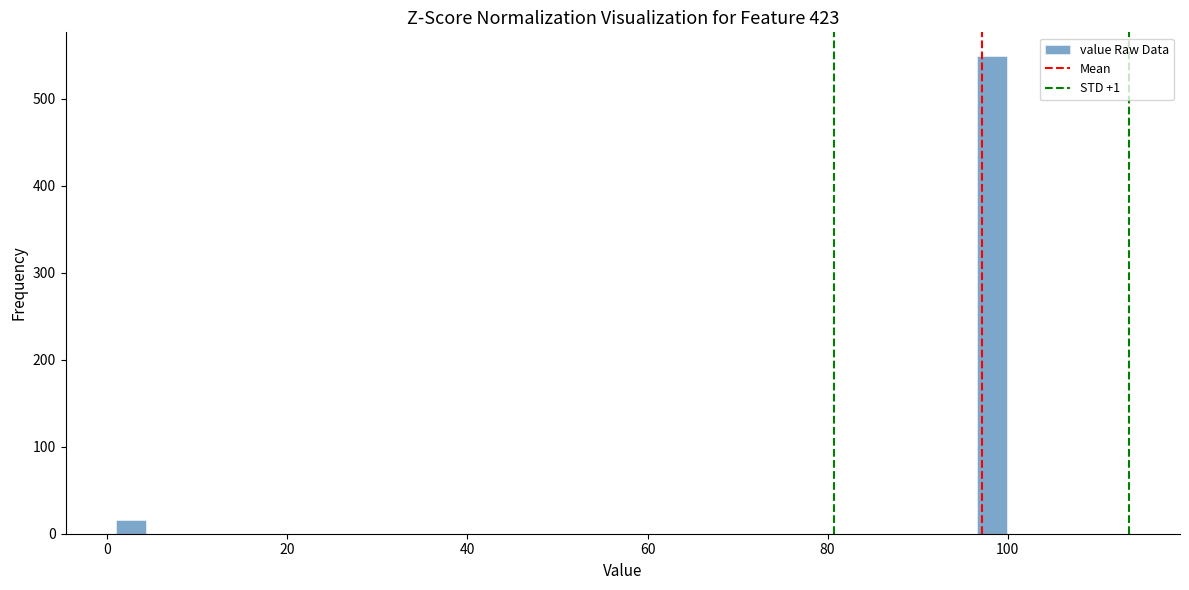

Around what value on the x-axis is the tallest bar? Give the approximate position of its centre, as read against the axis.

98